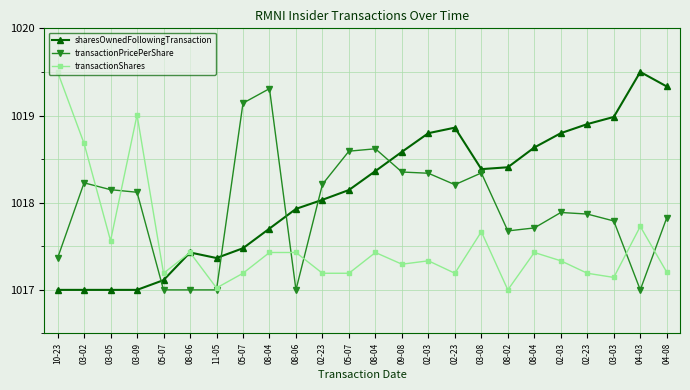

Rank the series by their maximum value, from lowest to highest.

transactionPricePerShare, sharesOwnedFollowingTransaction, transactionShares